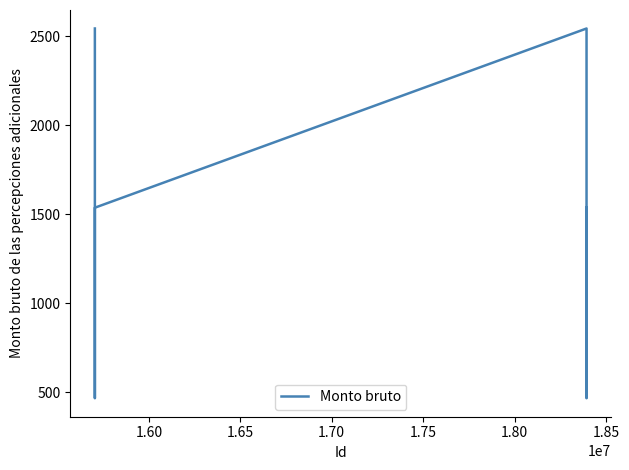

Count the number of values greater than 1036.

6